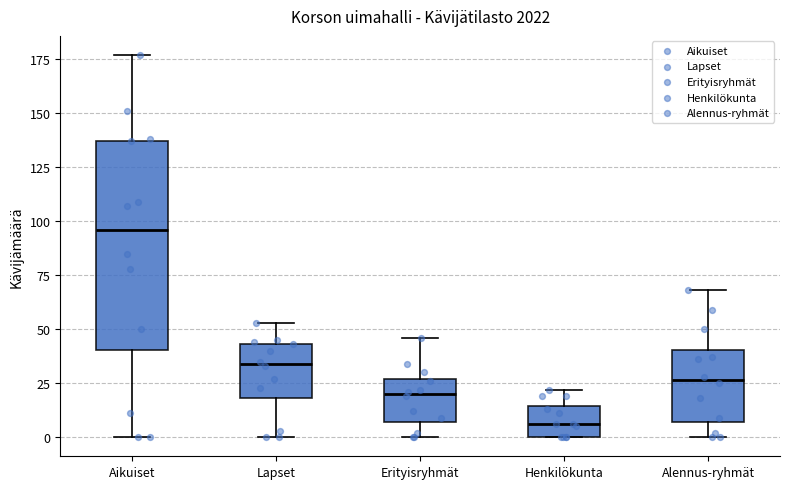

Reading left to right, transcribe this box plot: for each box, give where its median line is, the range the box spans, and where its two whiskers end, as read against the y-axis. The values are not printed on the chart, so give them approximately, as read against the axis.

Aikuiset: median 95, box 40 to 135, whiskers 0 to 175
Lapset: median 35, box 20 to 45, whiskers 0 to 55
Erityisryhmät: median 20, box 5 to 25, whiskers 0 to 45
Henkilökunta: median 5, box 0 to 15, whiskers 0 to 20
Alennus-ryhmät: median 25, box 5 to 40, whiskers 0 to 70